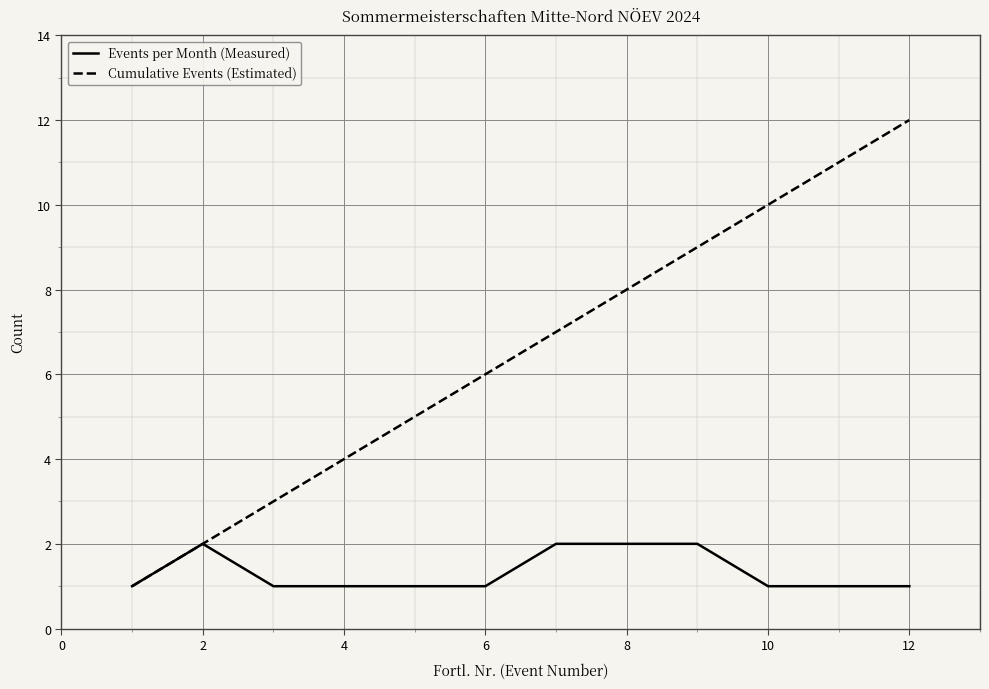

List the series in order of their peak value, highest first.

Cumulative Events (Estimated), Events per Month (Measured)